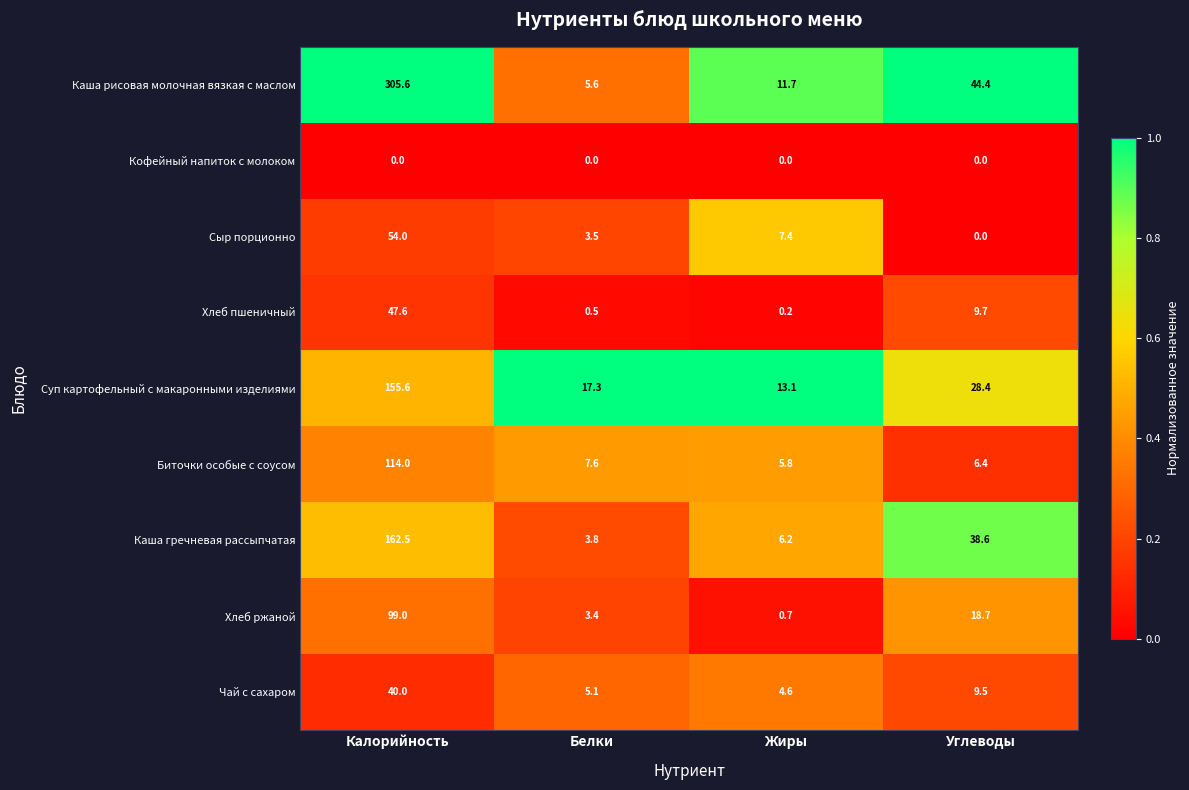

What is the sum of the Хлеб пшеничный values at Жиры and Белки?

0.7